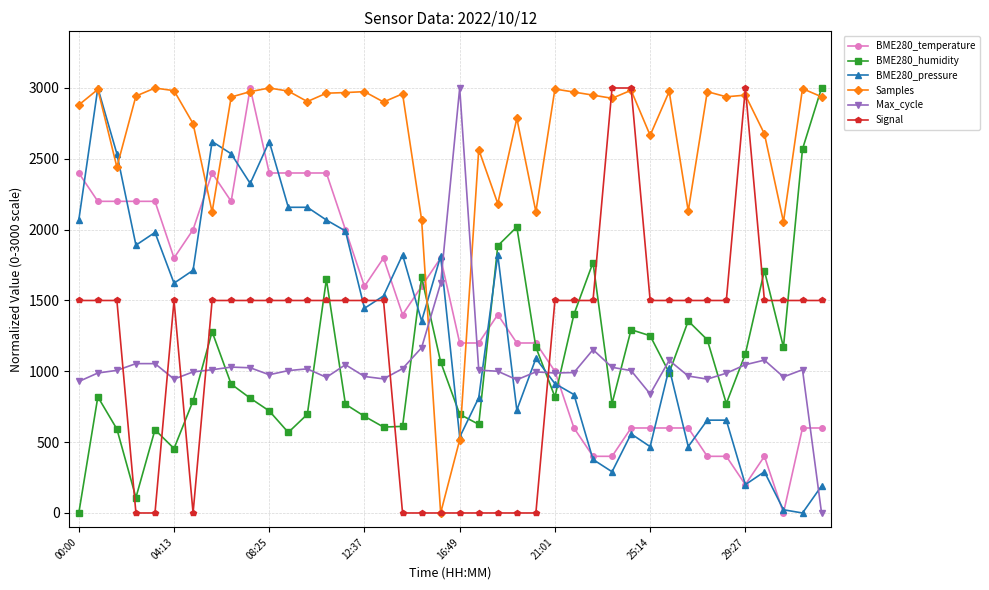

In Samples, how many points are lower than both neighbors (excluding endpoints)?

12